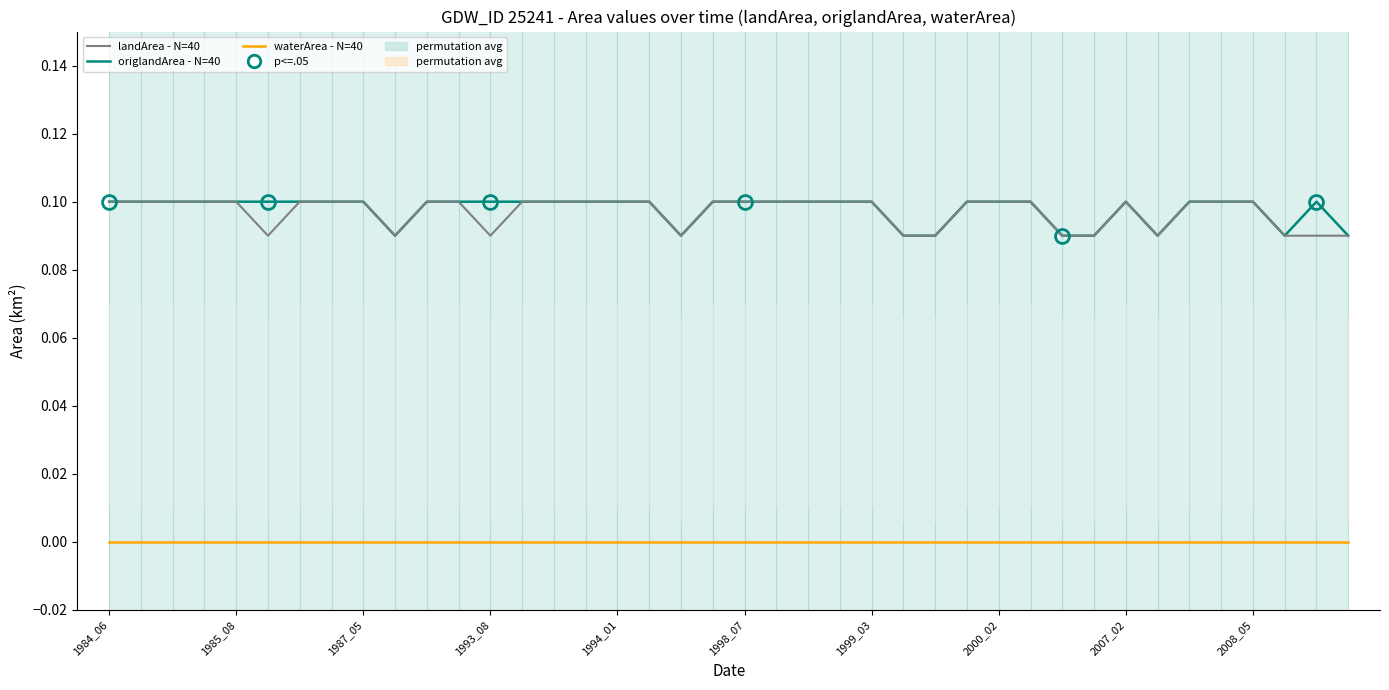

True or false: origlandArea - N=40 and landArea - N=40 intersect in this chart.

False